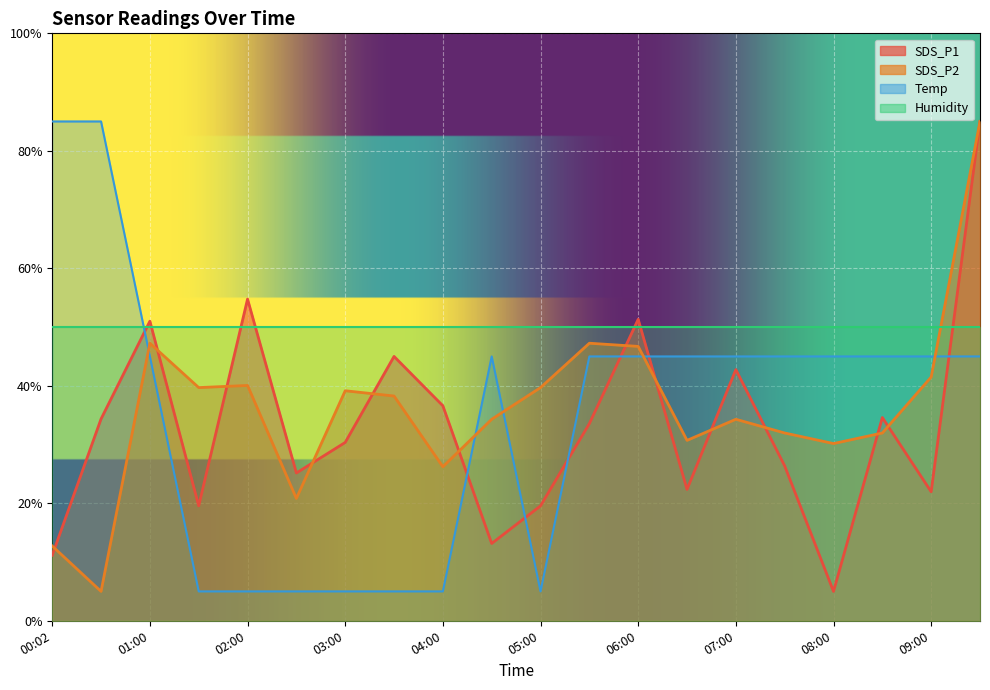

Which label corresponds to the smallest value in the chart?

08:00